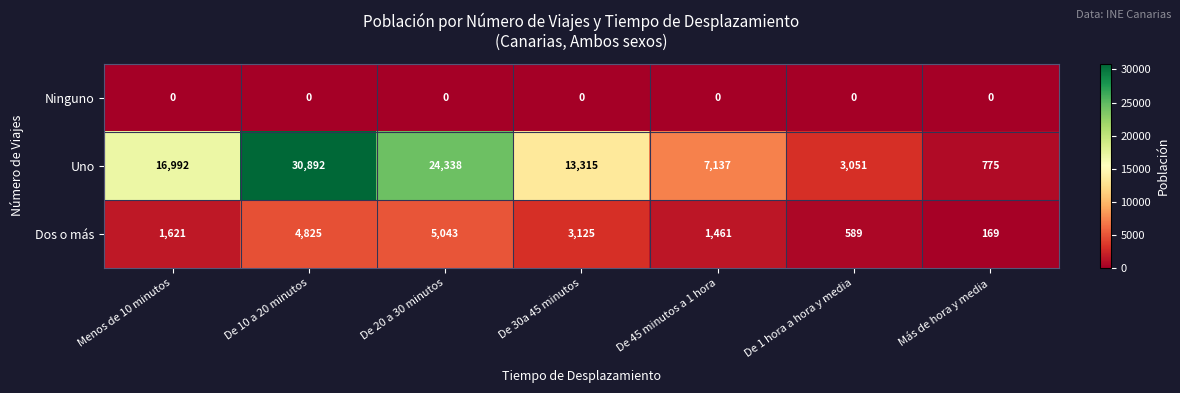

How many data points does each series have?

7